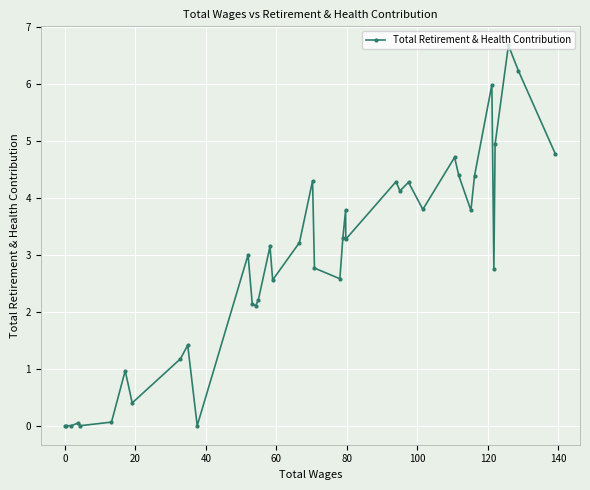

What is the average value?

2.8